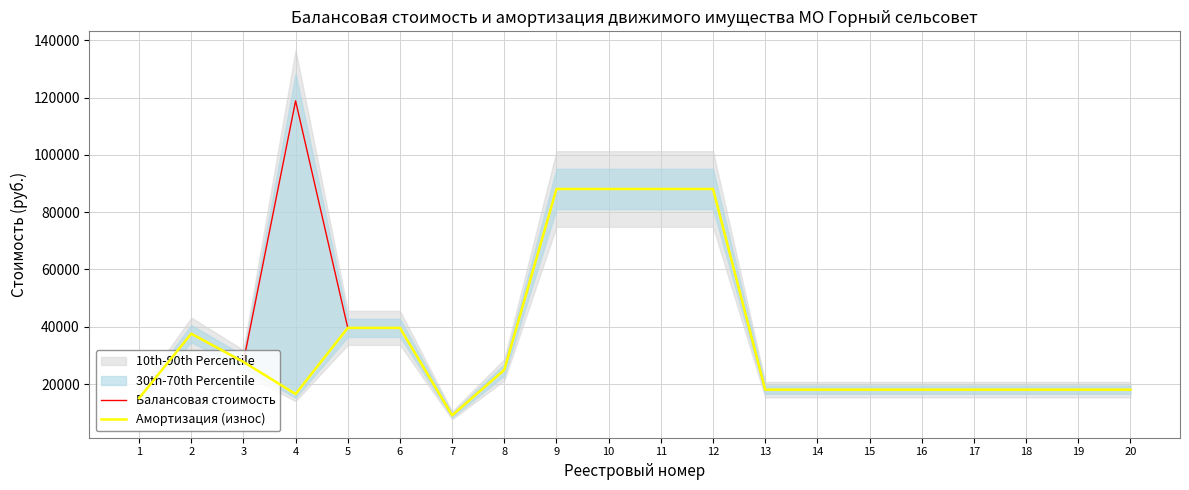

Reading right to left, what are all the values shown in this chart?

Балансовая стоимость: 20=18033.3	19=18033.3	18=18033.3	17=18033.3	16=18033.3	15=18033.3	14=18033.3	13=18033.3	12=88116.8	11=88116.8	10=88116.8	9=88116.8	8=24960.0	7=9063.0	6=39609.0	5=39609.0	4=118888.0	3=27732.0	2=37579.0	1=15044.0
Амортизация (износ): 20=18033.3	19=18033.3	18=18033.3	17=18033.3	16=18033.3	15=18033.3	14=18033.3	13=18033.3	12=88116.8	11=88116.8	10=88116.8	9=88116.8	8=24960.0	7=9063.0	6=39609.0	5=39609.0	4=16512.2	3=27732.0	2=37579.0	1=15044.0